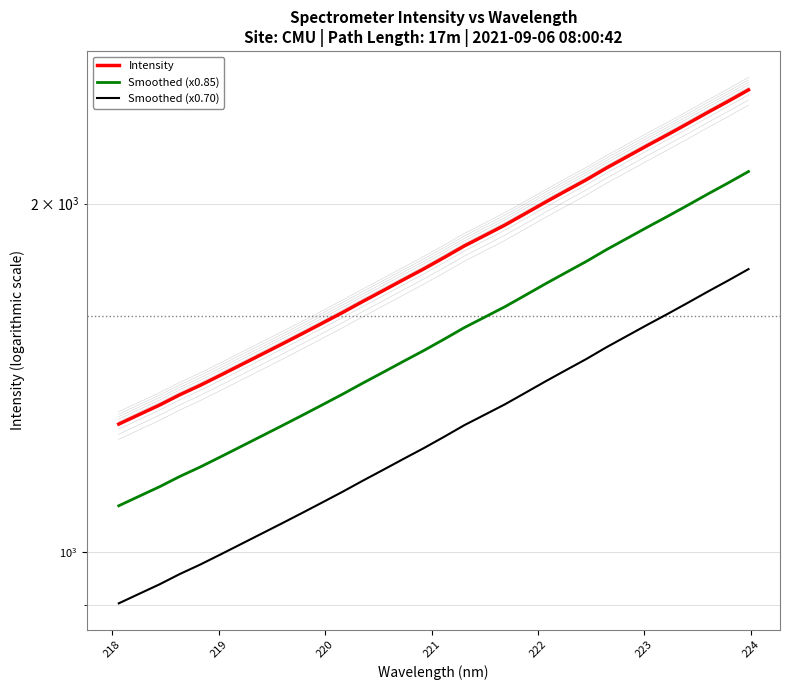

True or false: Intensity and Smoothed (x0.70) intersect in this chart.

False